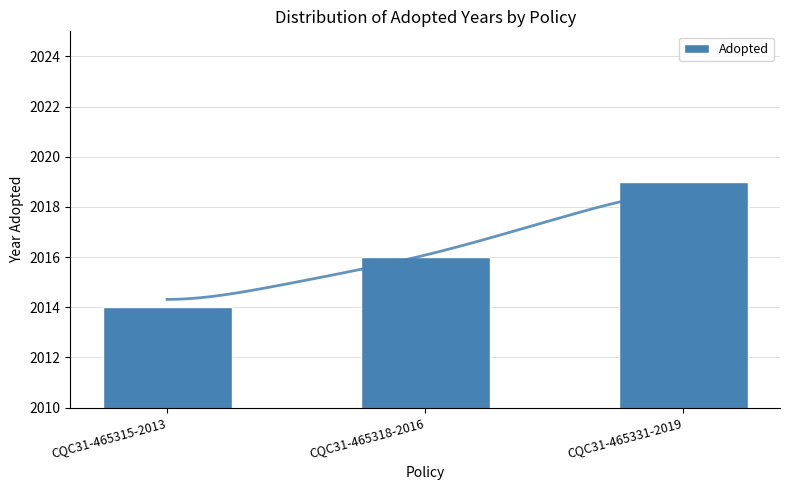

Read the value at CQC31-465318-2016.

2016